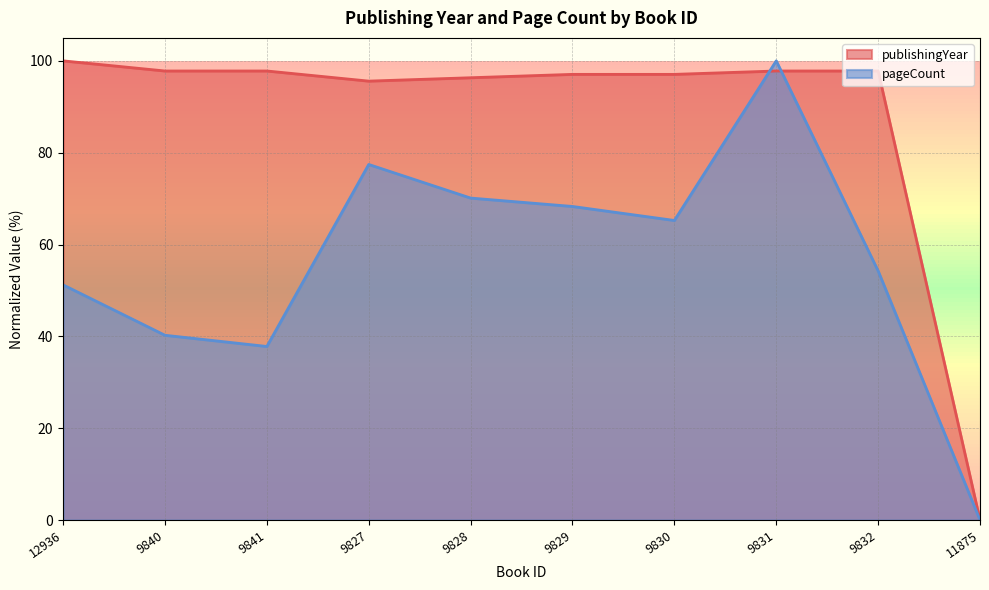

What is the total value across all series at 9831?

197.8